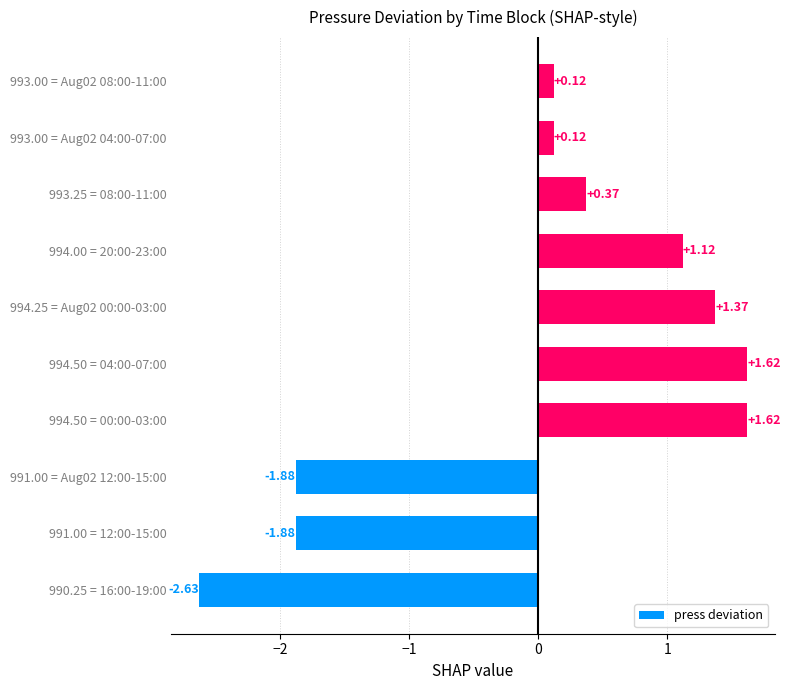

What is the sum of the values at 994.00 = 20:00-23:00 and 991.00 = 12:00-15:00?

-0.8